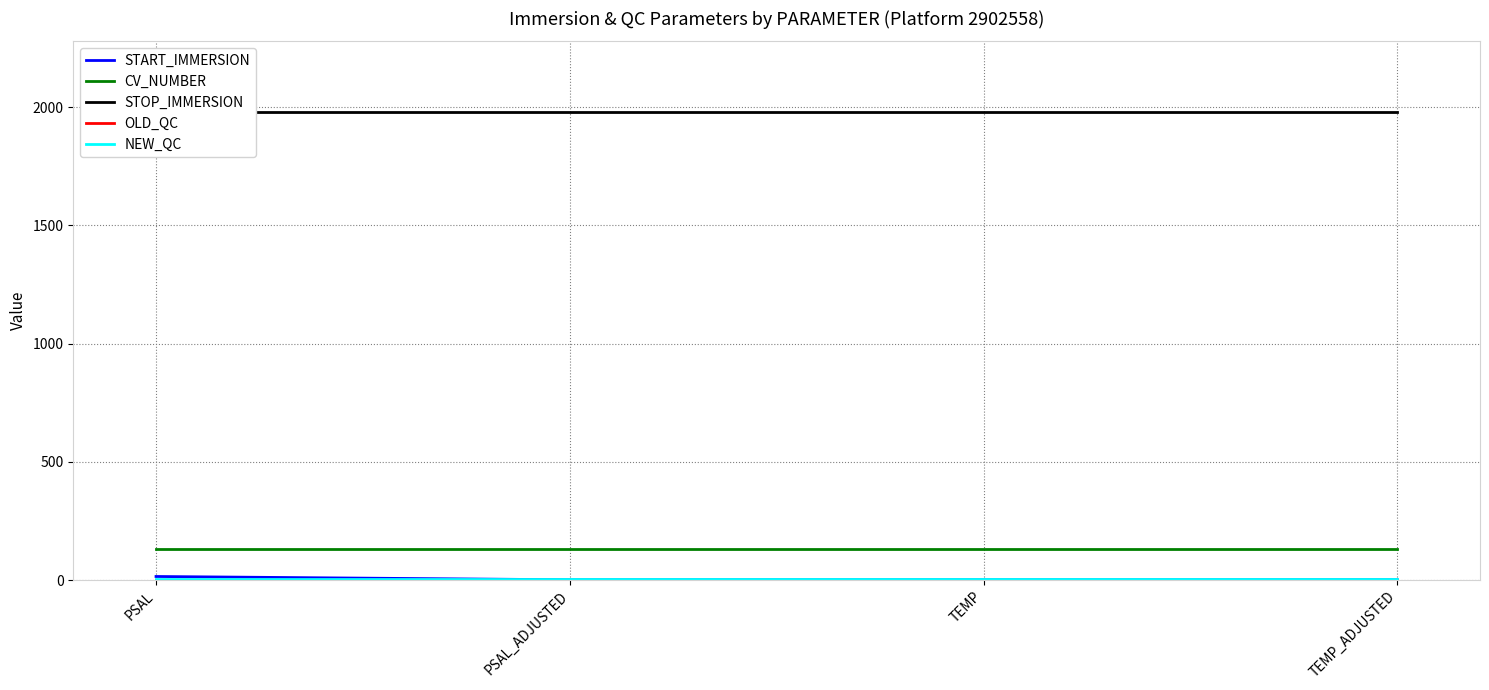

True or false: CV_NUMBER has a value of 132 at TEMP.

True